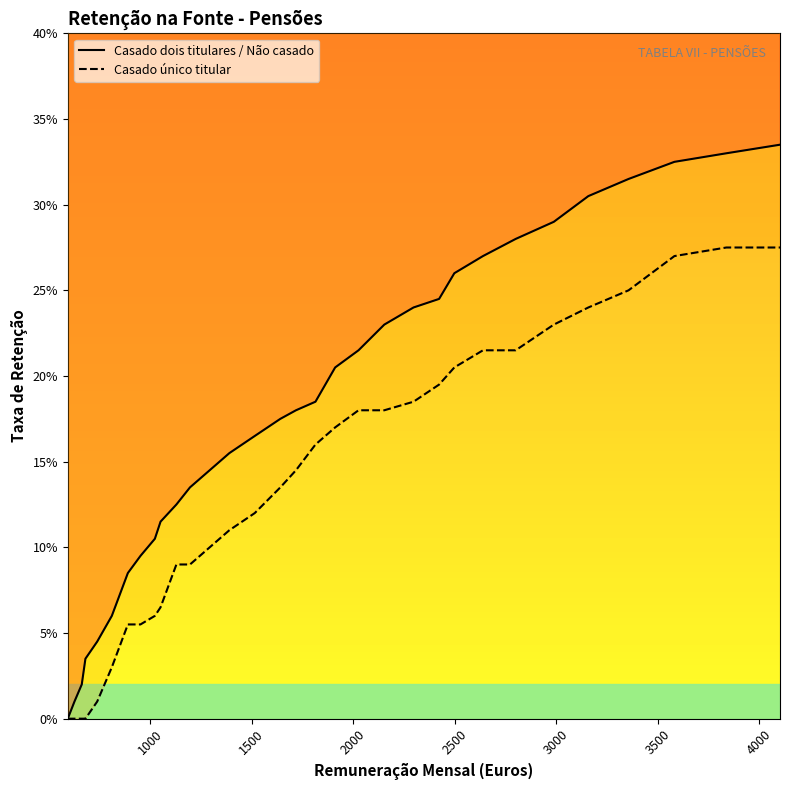

At which category is the sum across all series the highest?

4103